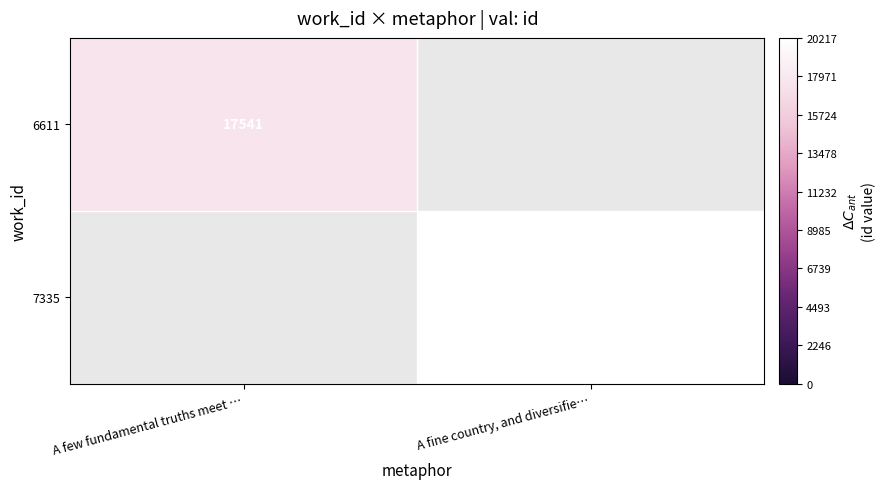

True or false: 7335 has a value of 20217 at A fine country, and diversifie….

True